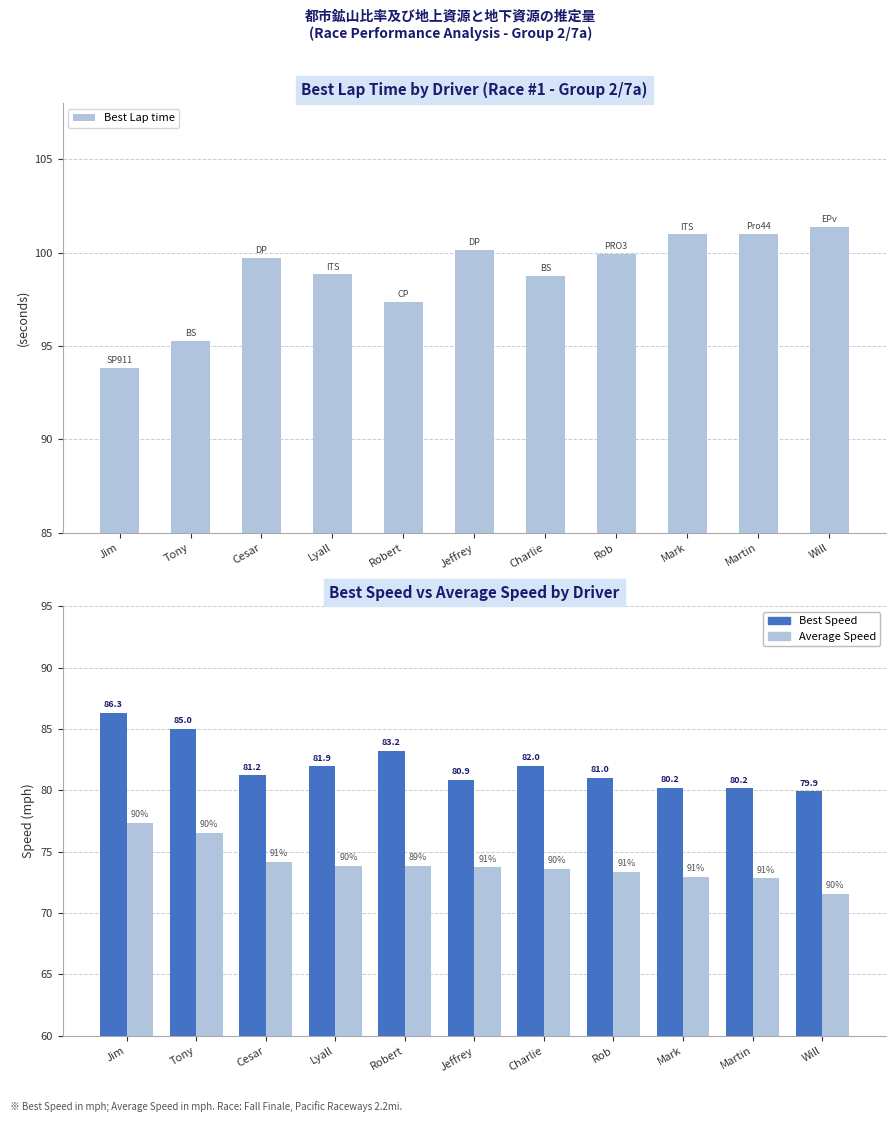

At how many categories does at least one series exceed 77?

11